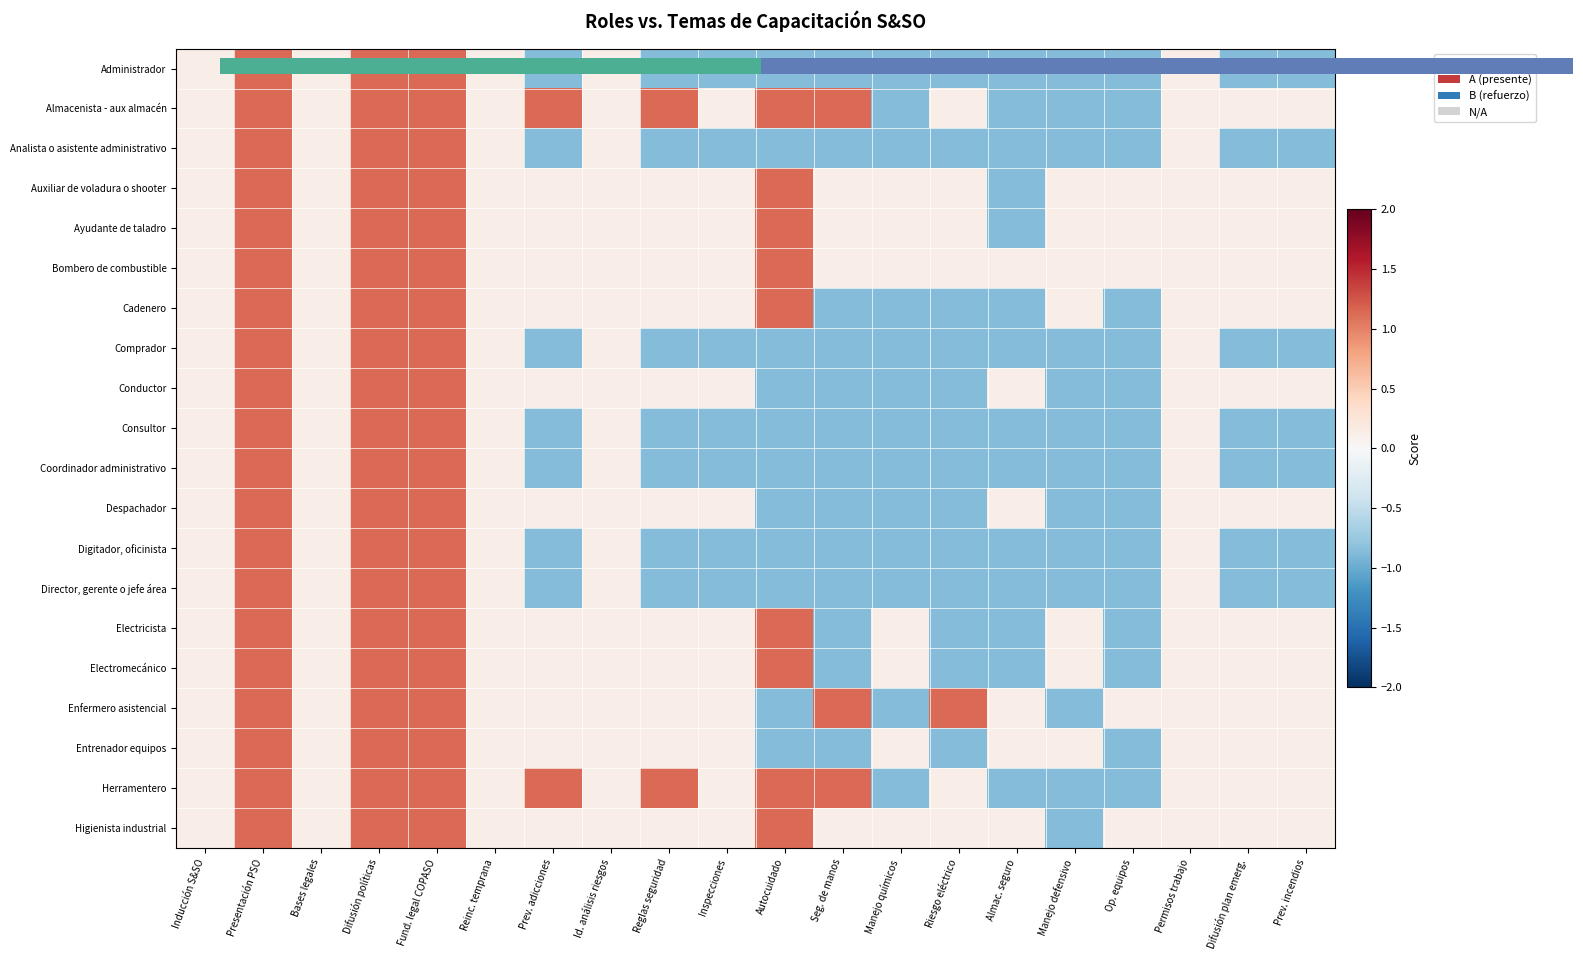

Rank the categories by Coordinador administrativo value from highest to lowest.

Presentación PSO, Difusión políticas, Fund. legal COPASO, Inducción S&SO, Bases legales, Reinc. temprana, Id. análisis riesgos, Permisos trabajo, Prev. adicciones, Reglas seguridad, Inspecciones, Autocuidado, Seg. de manos, Manejo químicos, Riesgo eléctrico, Almac. seguro, Manejo defensivo, Op. equipos, Difusión plan emerg., Prev. incendios